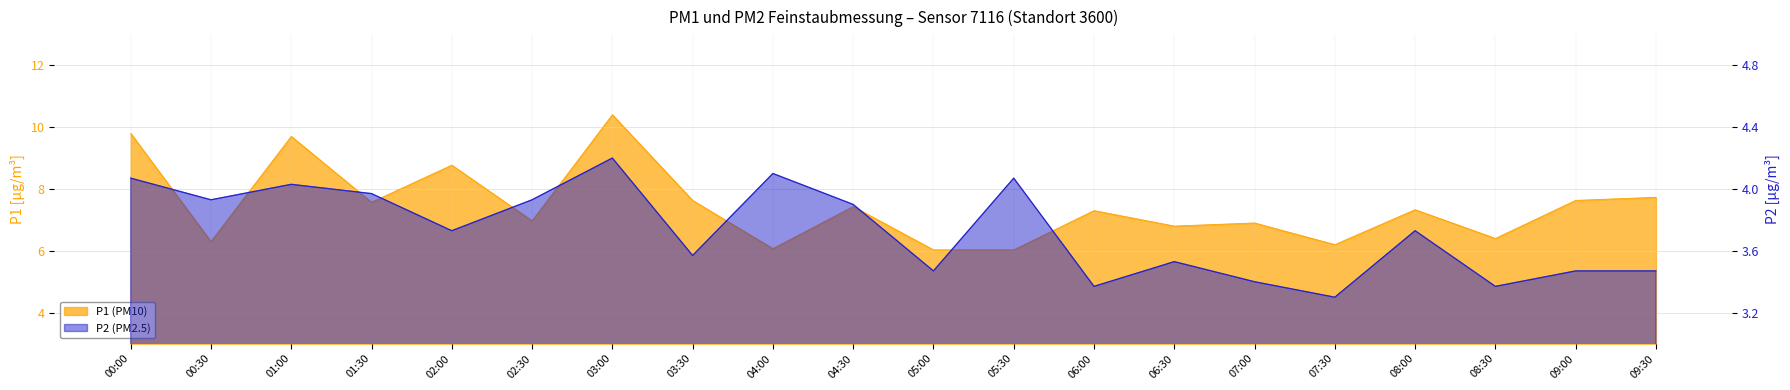

True or false: P1 and P2 intersect in this chart.

False